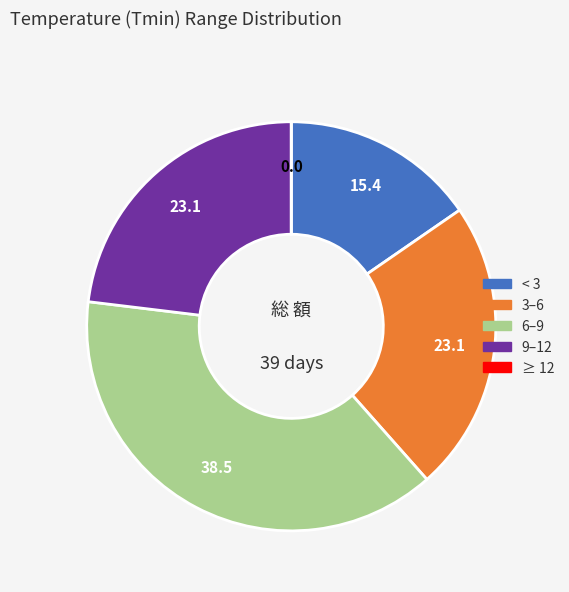

Is there a majority slice in this chart?

No